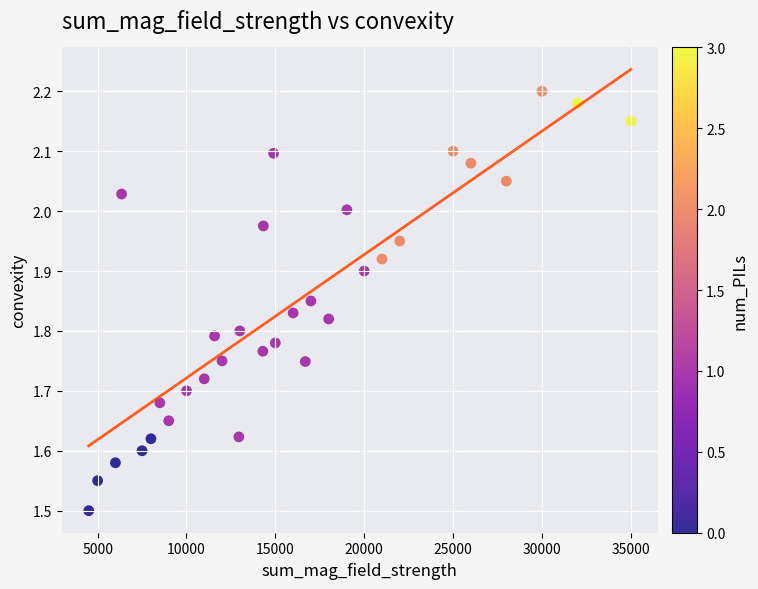

What is the range of Y values (max minus min)?

0.7